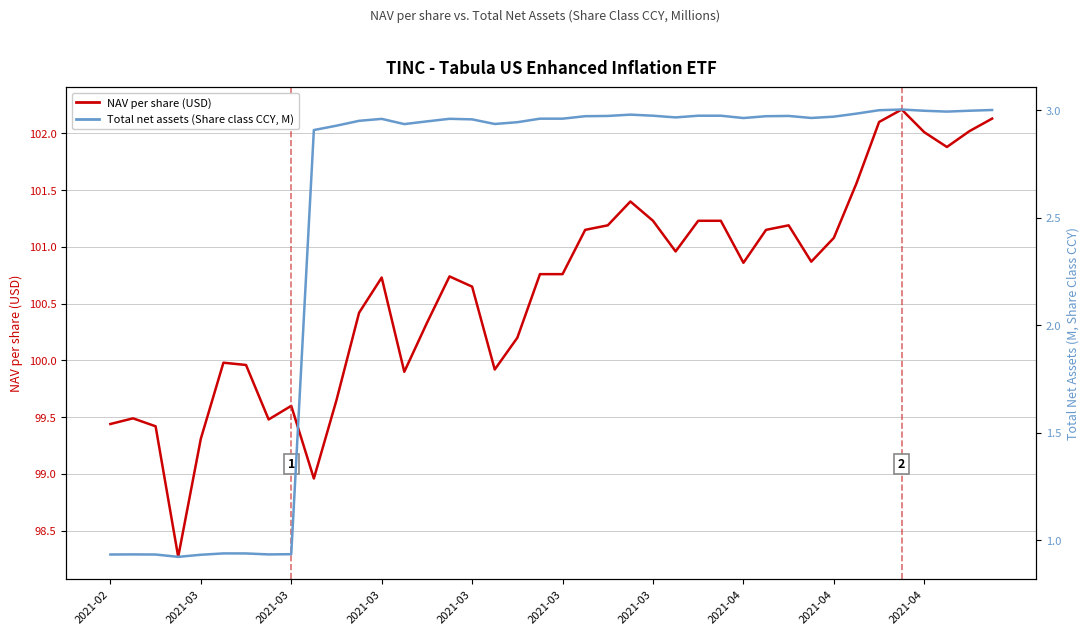

How many interior local peaks does the NAV per share (USD) series have?

8